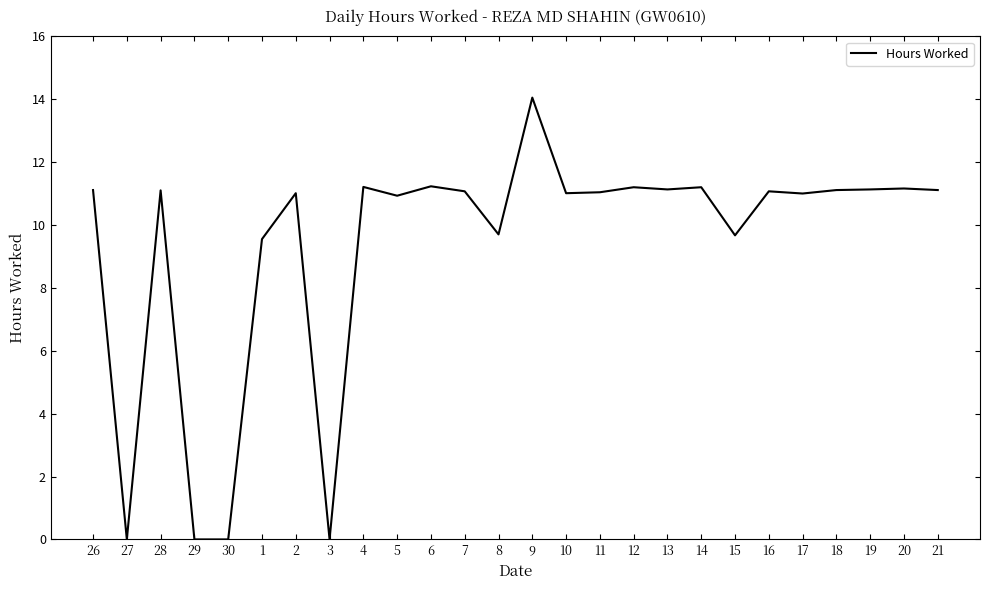

The value at 18 is 17.1. True or false?

False